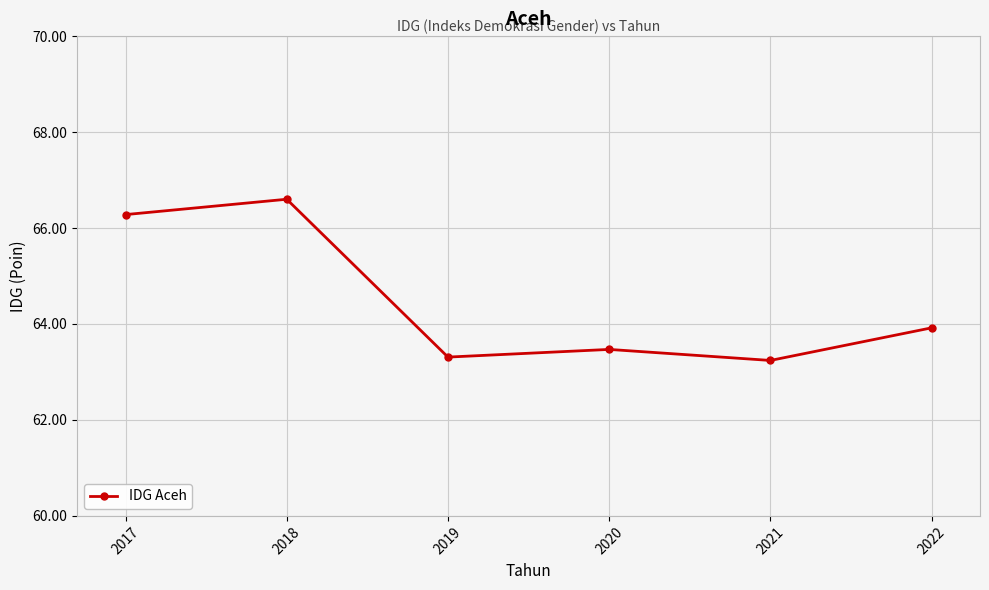

How many lines are shown in the chart?

1